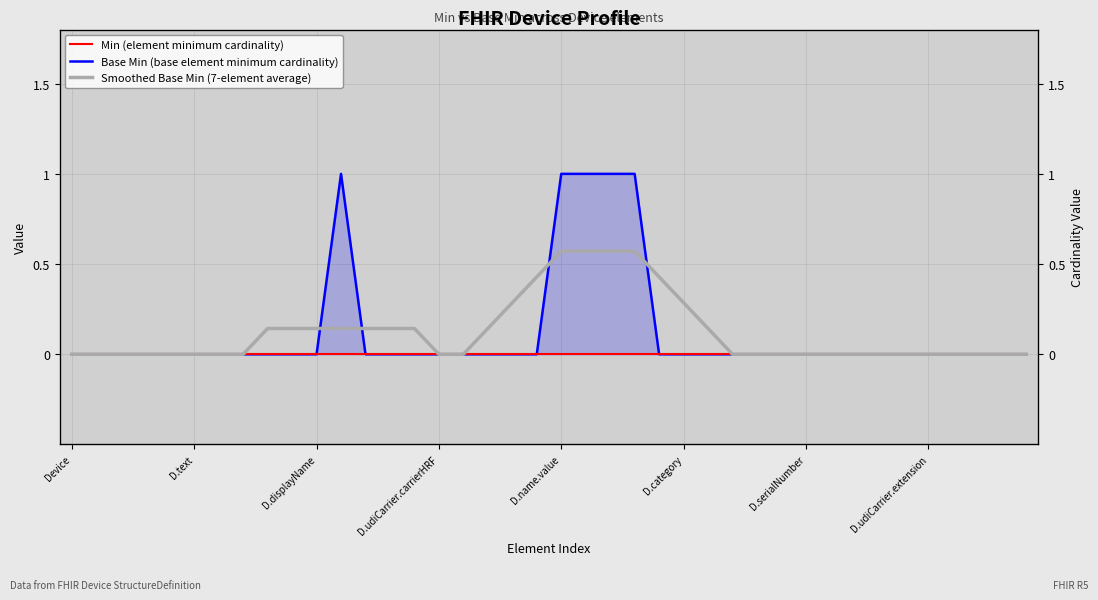

How many data points does each series have?

40